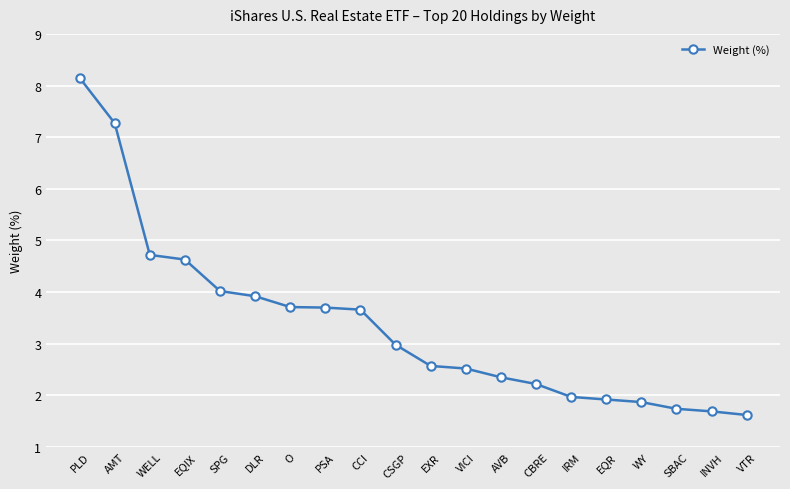

Which label corresponds to the smallest value in the chart?

VTR